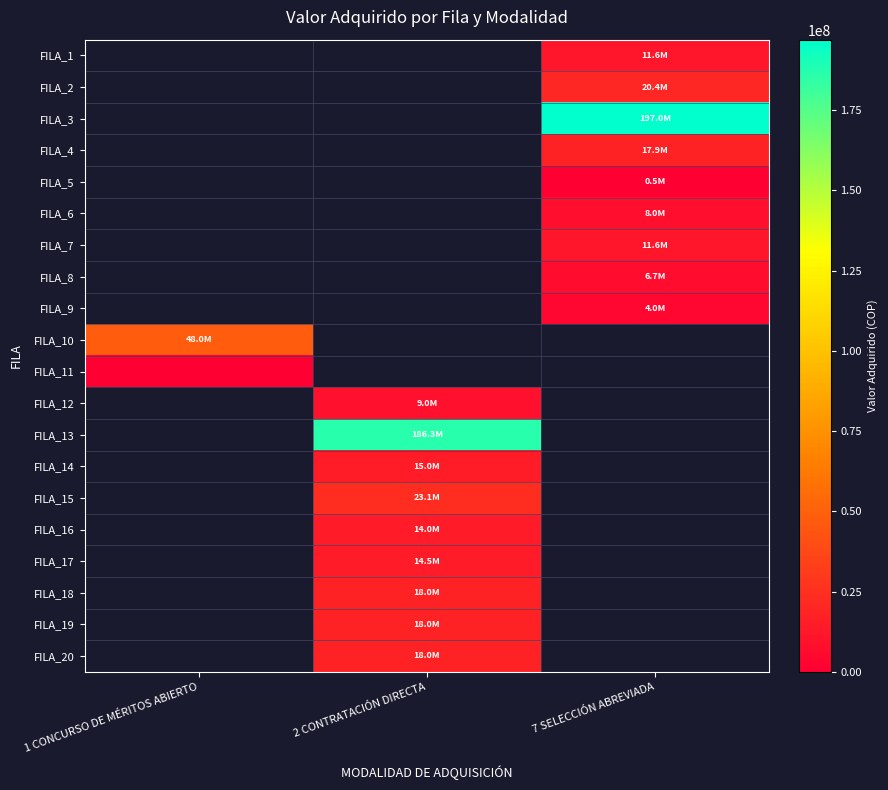

The value of FILA_7 at 7 SELECCIÓN ABREVIADA is 15803006.9. True or false?

False